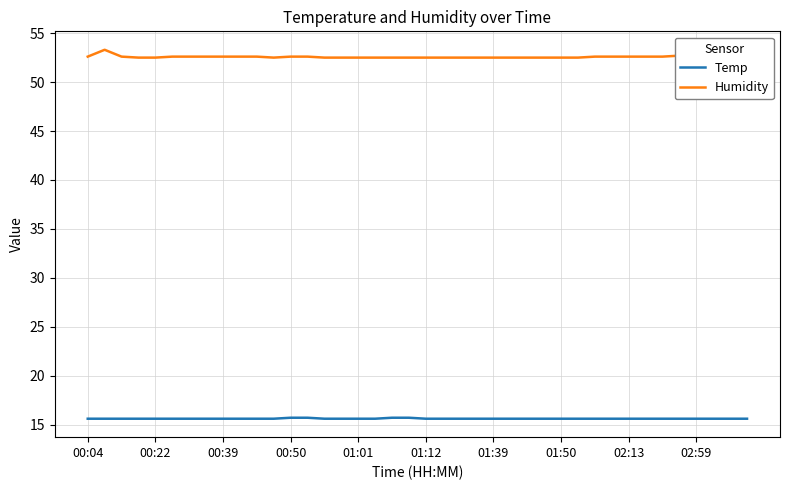

Which series has the largest total across all categories?

Humidity